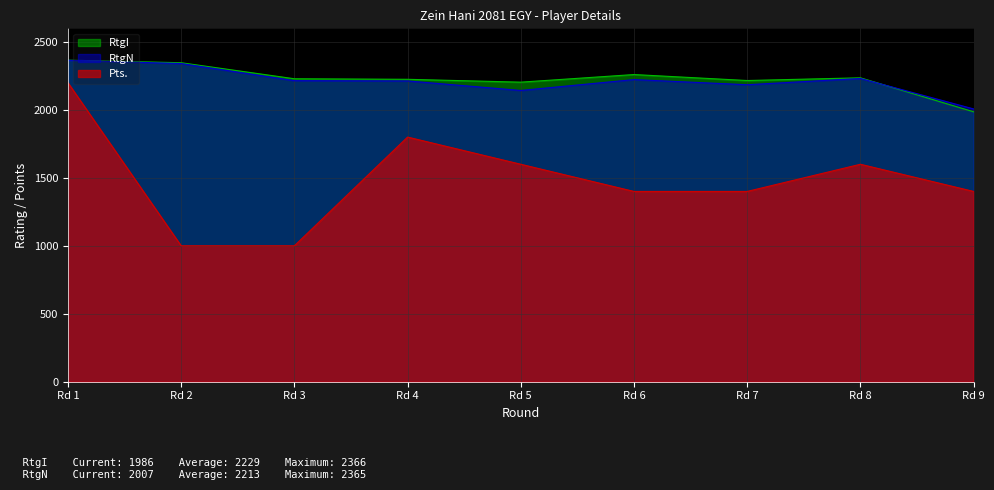

What is the minimum value shown in the chart?

1000